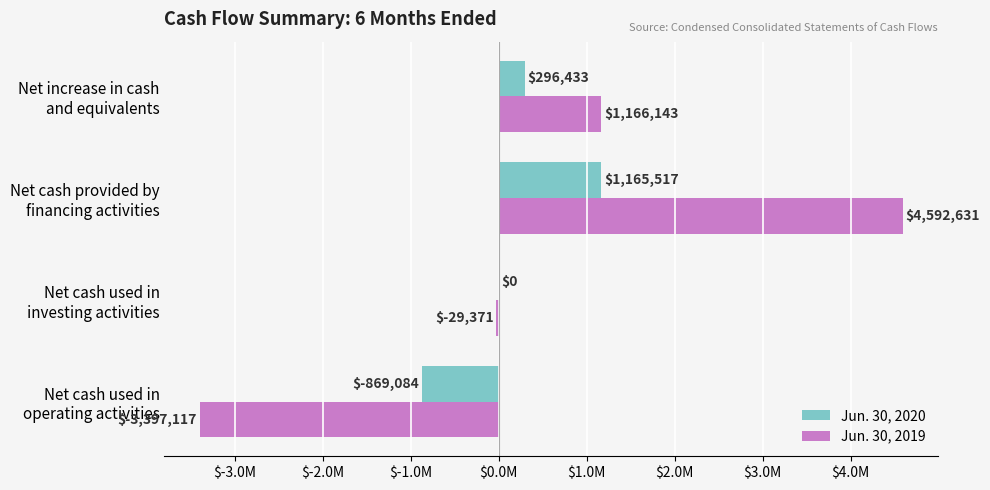

Where is Jun. 30, 2020 nearest to the value 148216?

Net cash used in
investing activities